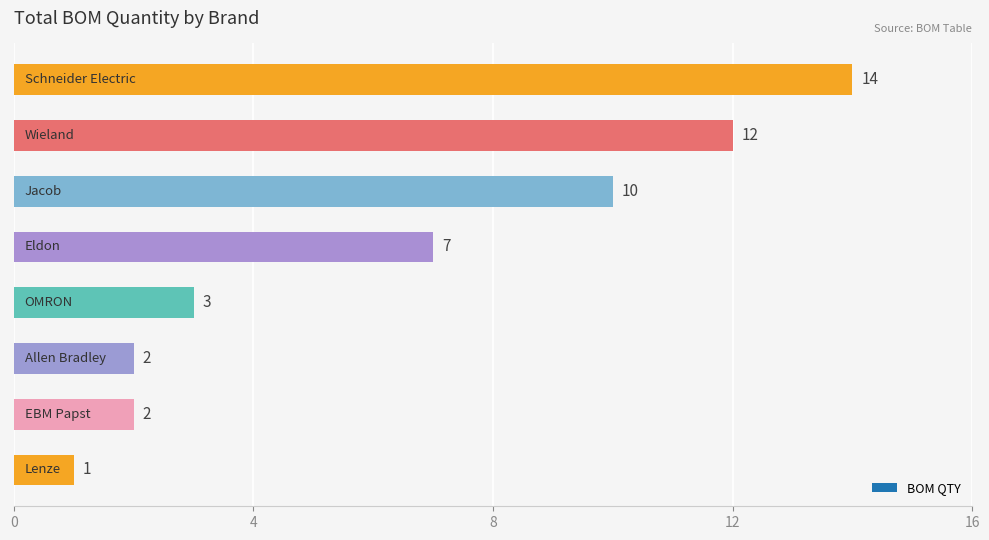

What is the value of the 2nd bar from the top?

12